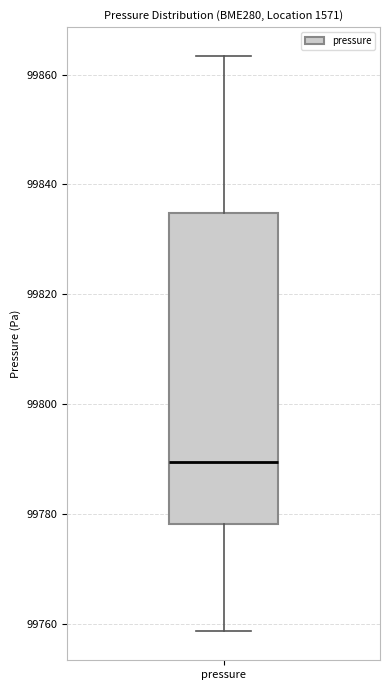

Transcribe this box plot: give where the median line is, the range the box spans, and where the two whiskers end, as read against the y-axis. The values are not printed on the chart, so give them approximately, as read against the axis.

median 99790, box 99778 to 99834, whiskers 99758 to 99864